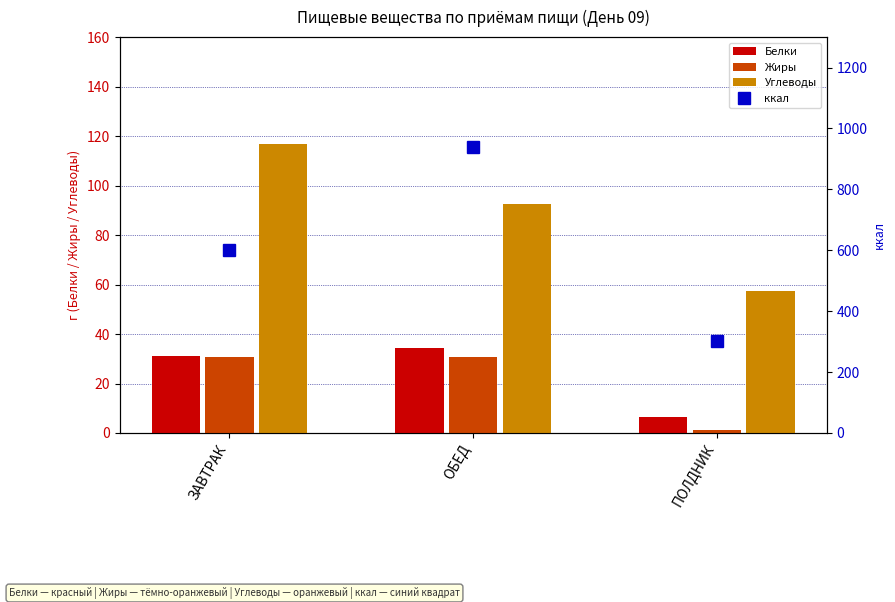

Read the Углеводы value at ЗАВТРАК.

116.8